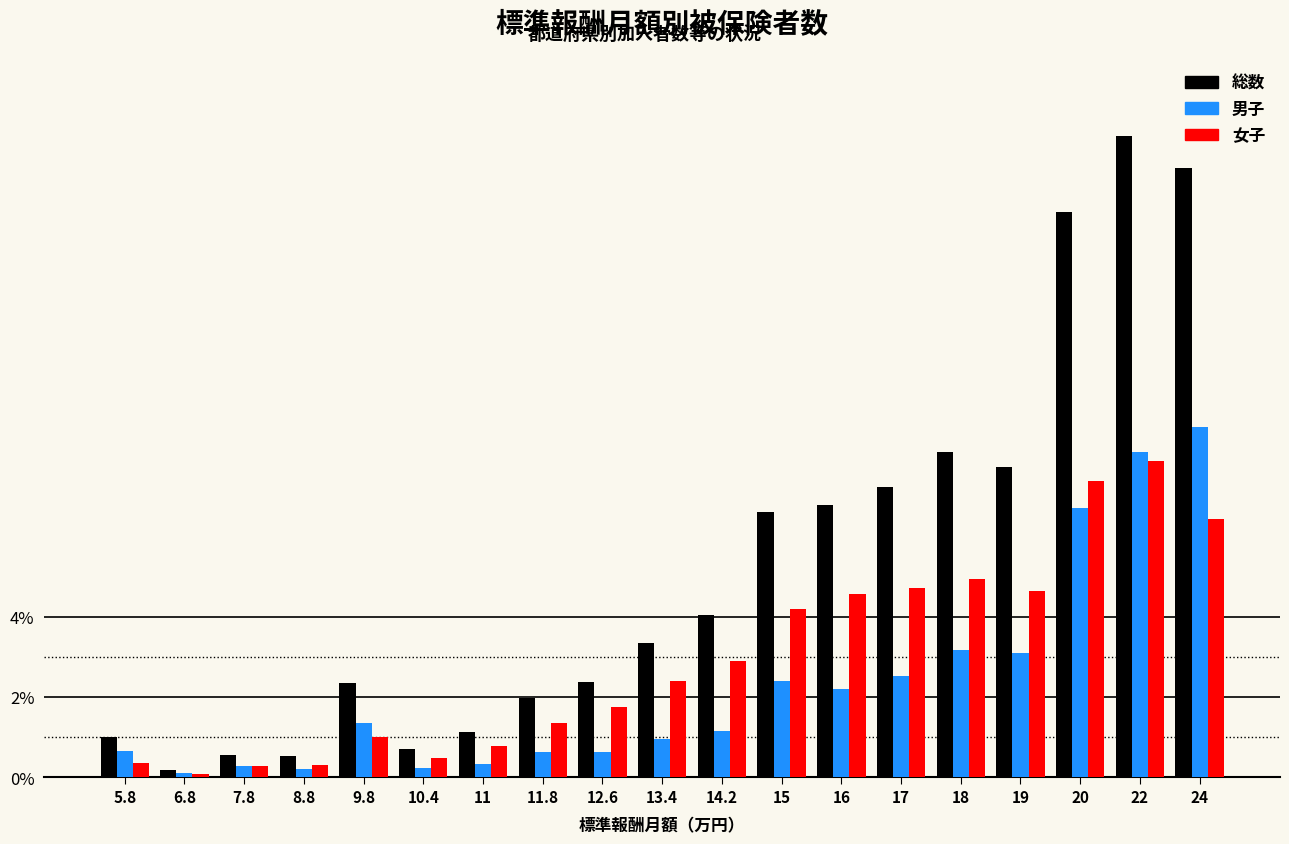

Which series has the largest range (max minus min)?

総数